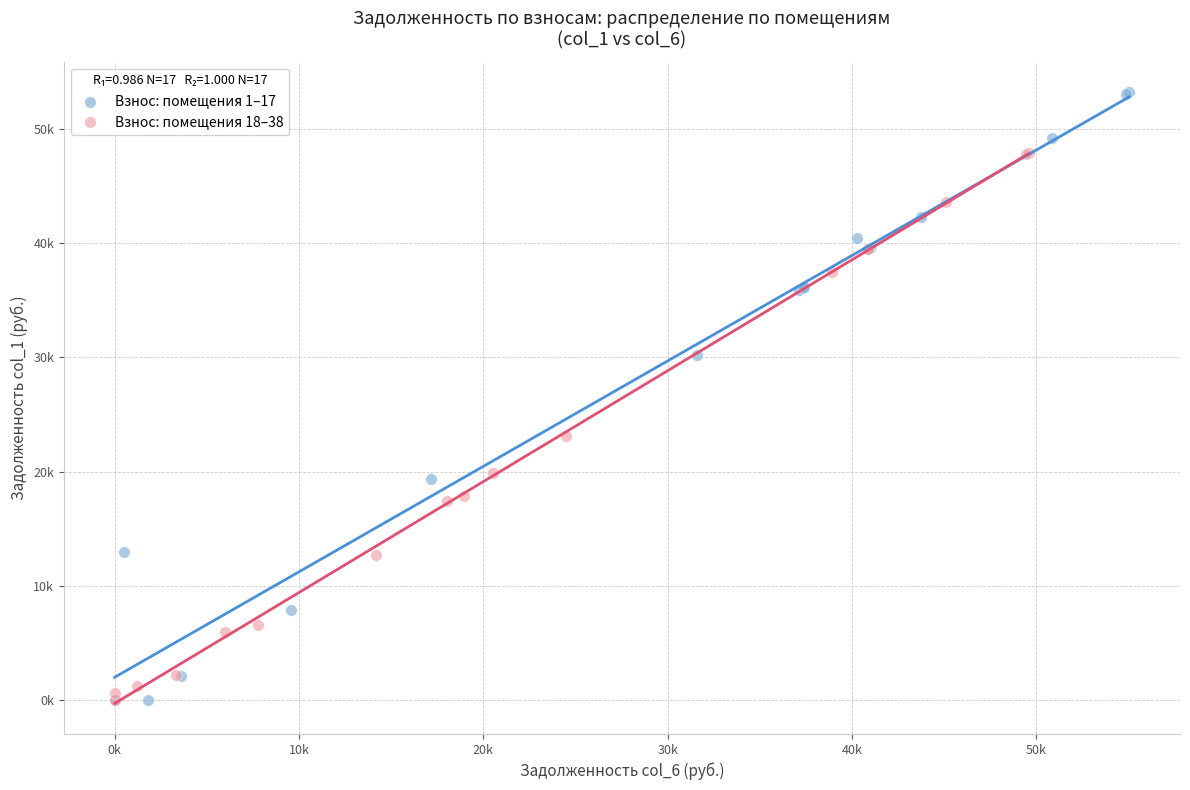

What are all the series names shown in the legend?

Взнос: помещения 1–17, Взнос: помещения 18–38